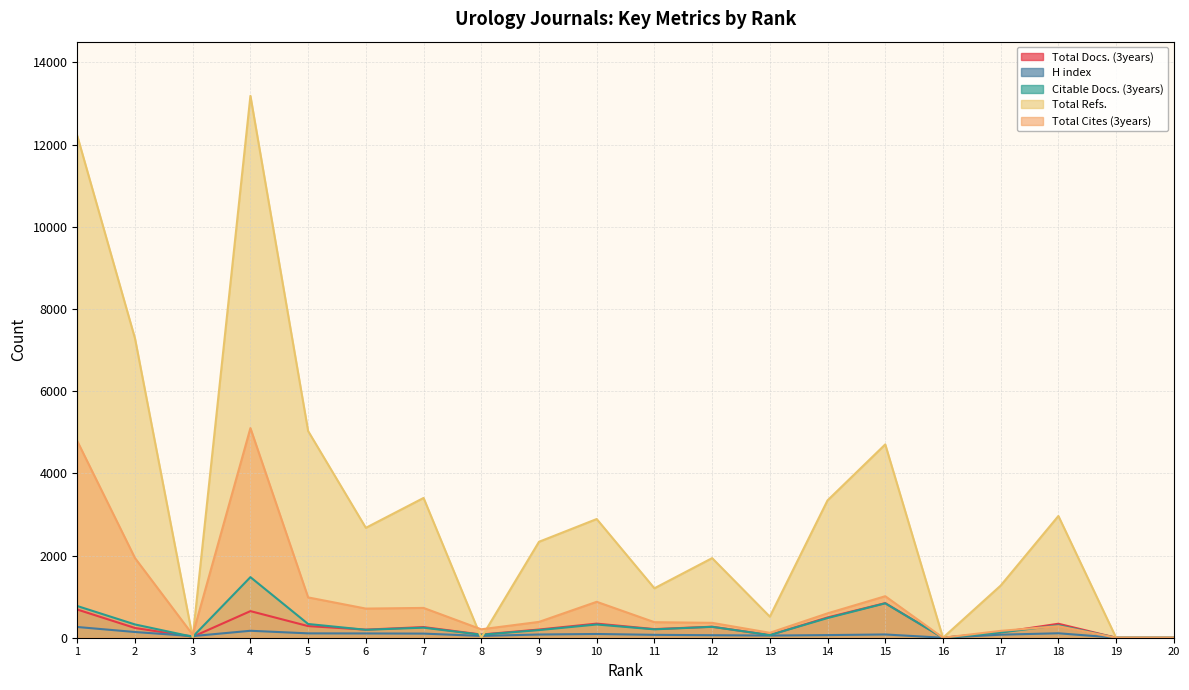

What is the value of the Citable Docs. (3years) point at the 6th from the left?

193